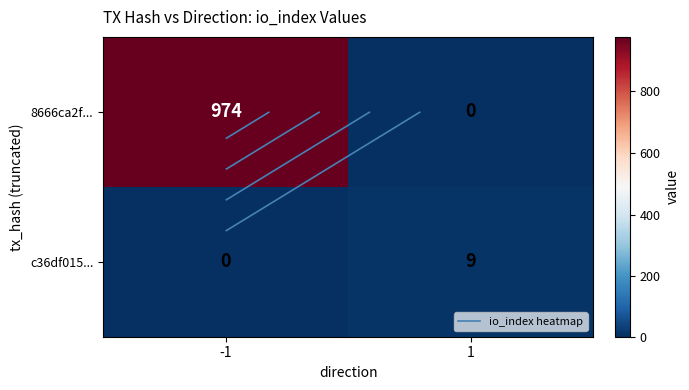

How many values in 8666ca2f... are above zero?

1